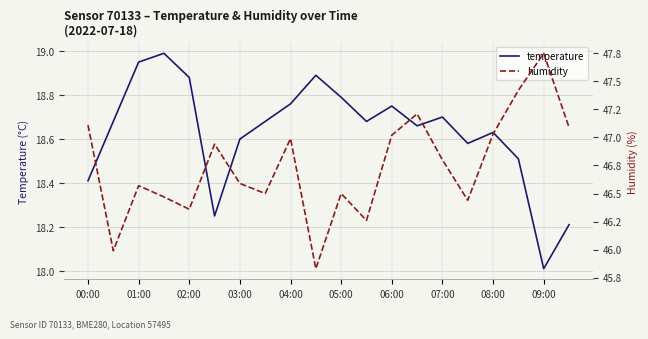

Is it true that temperature equals 18.5 at 17?

True